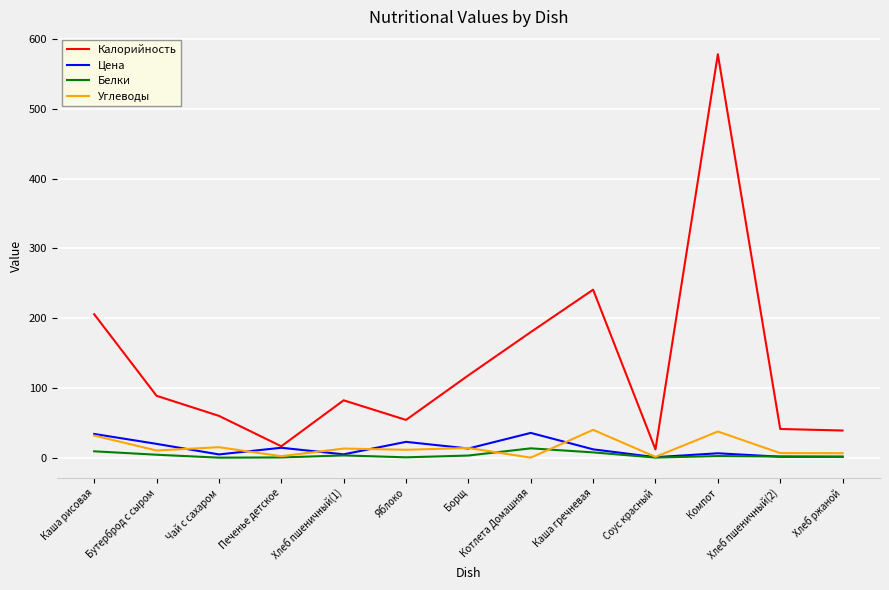

What is the average value of the Углеводы series?

14.5